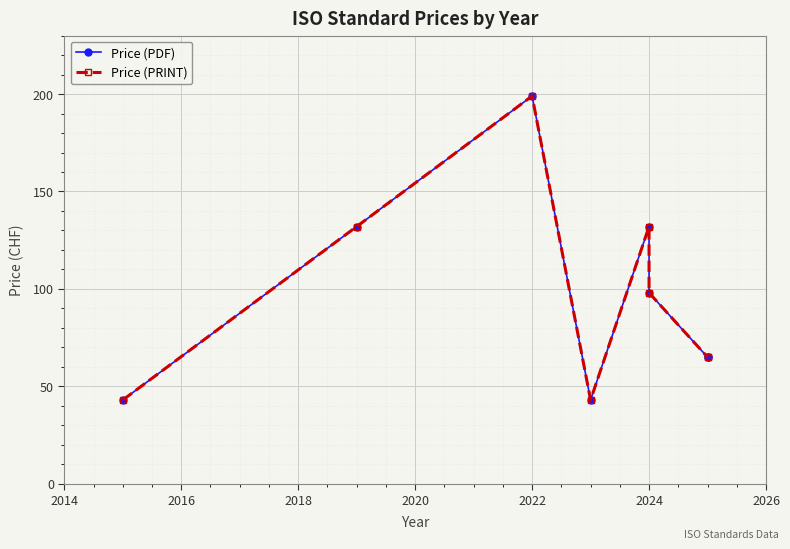

How many data points in Price (PDF) are above 98?

3